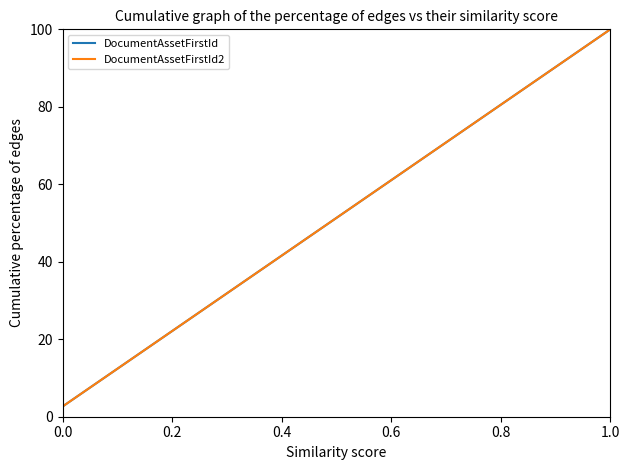

Does the chart have visible grid lines?

No